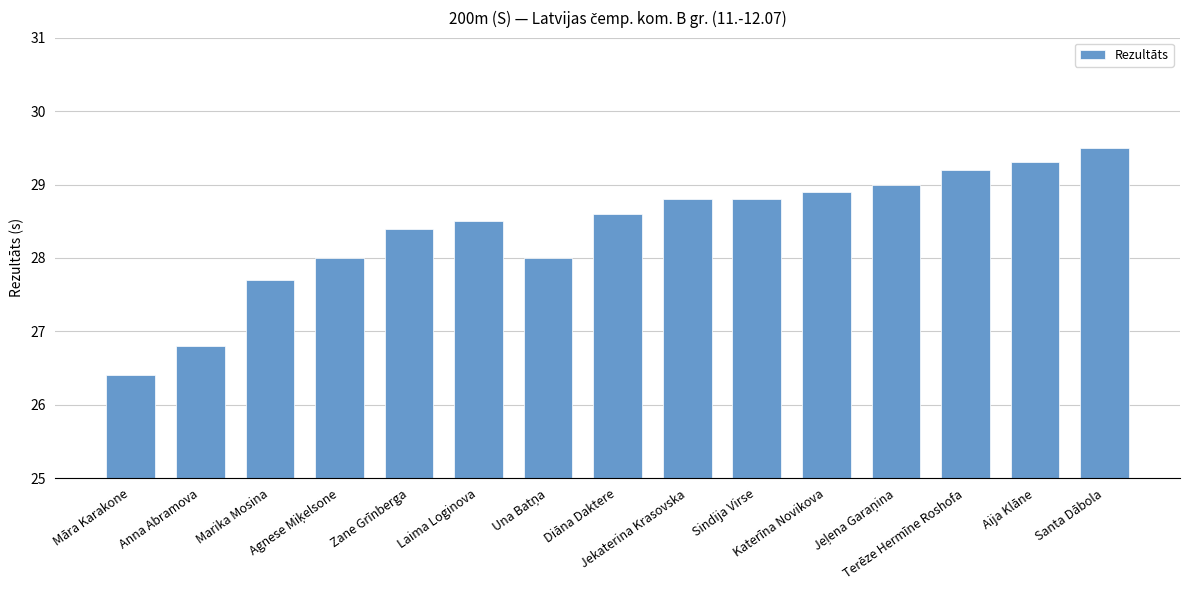

Which has a higher value, Aija Klāne or Marika Mosina?

Aija Klāne